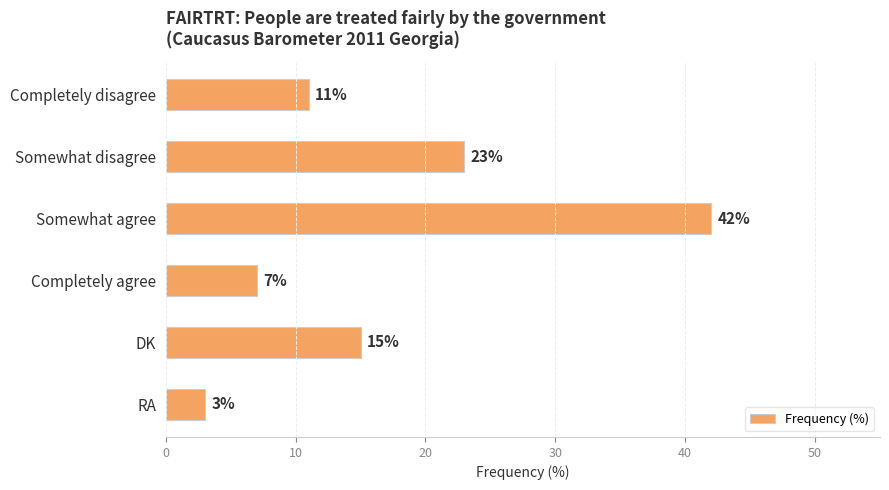

Rank the categories by value from lowest to highest.

RA, Completely agree, Completely disagree, DK, Somewhat disagree, Somewhat agree